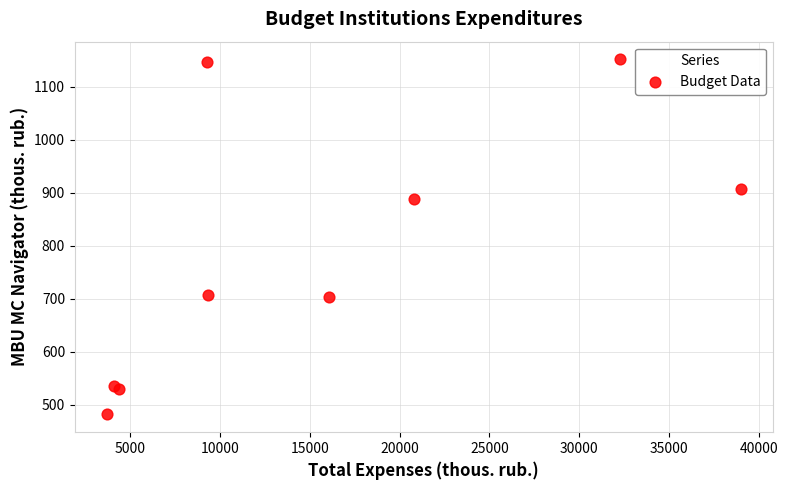

What Y value in the scatter plot is closest to 817?

888